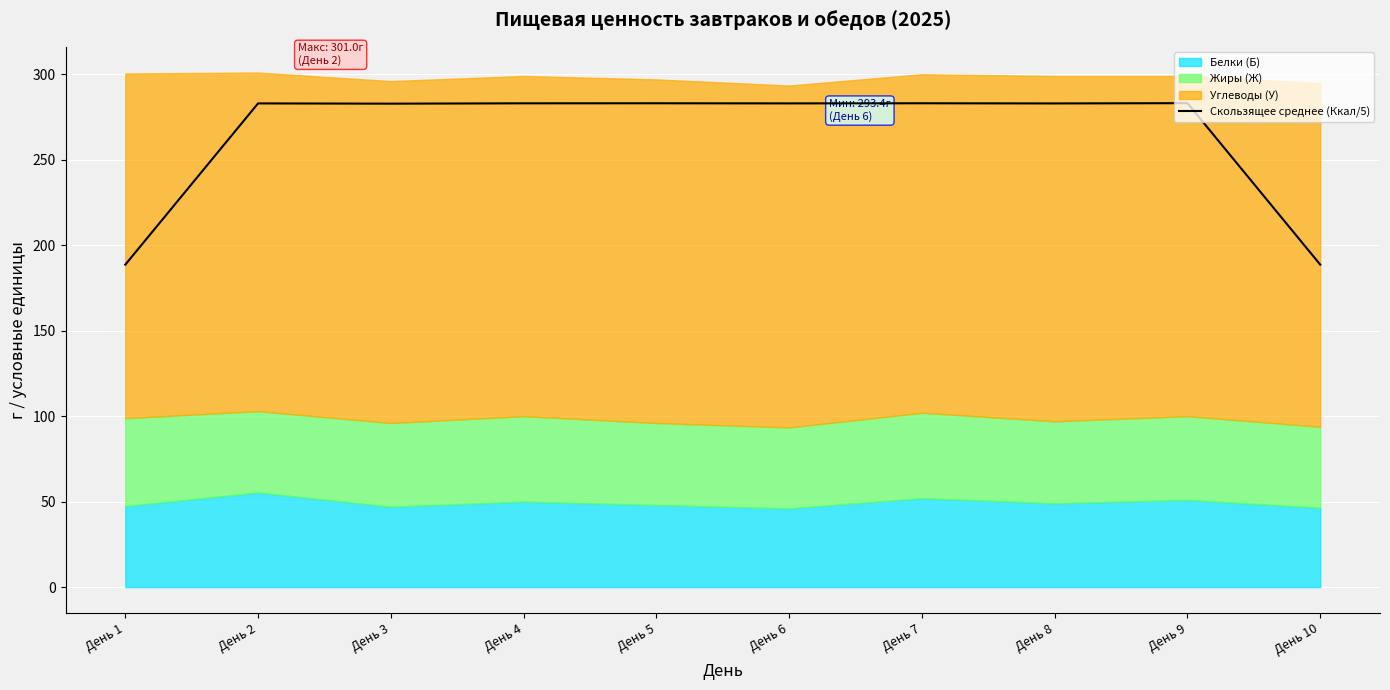

True or false: the data shows 304.2 at День 10.

False